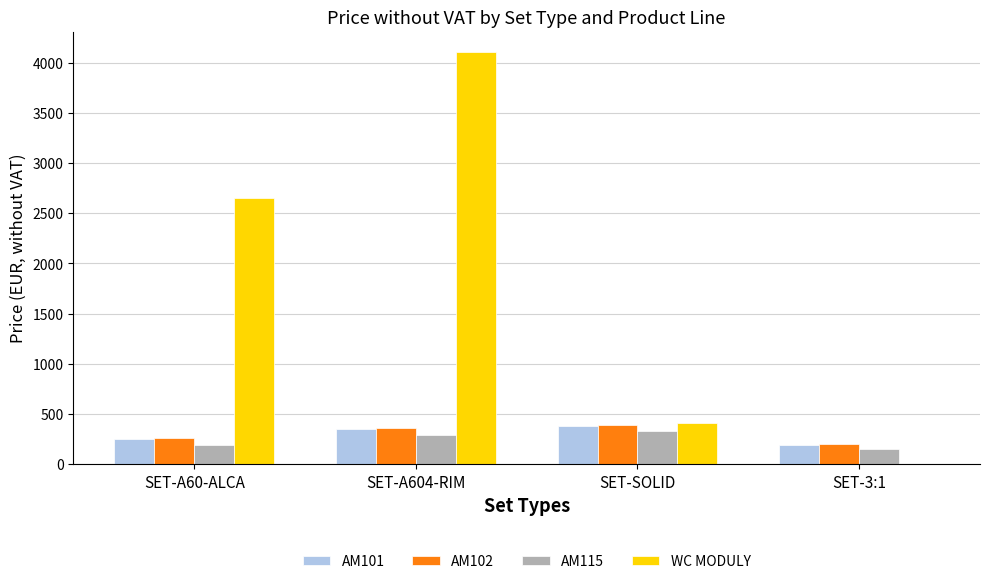

The value of WC MODULY at SET-3:1 is 2567.2. True or false?

False